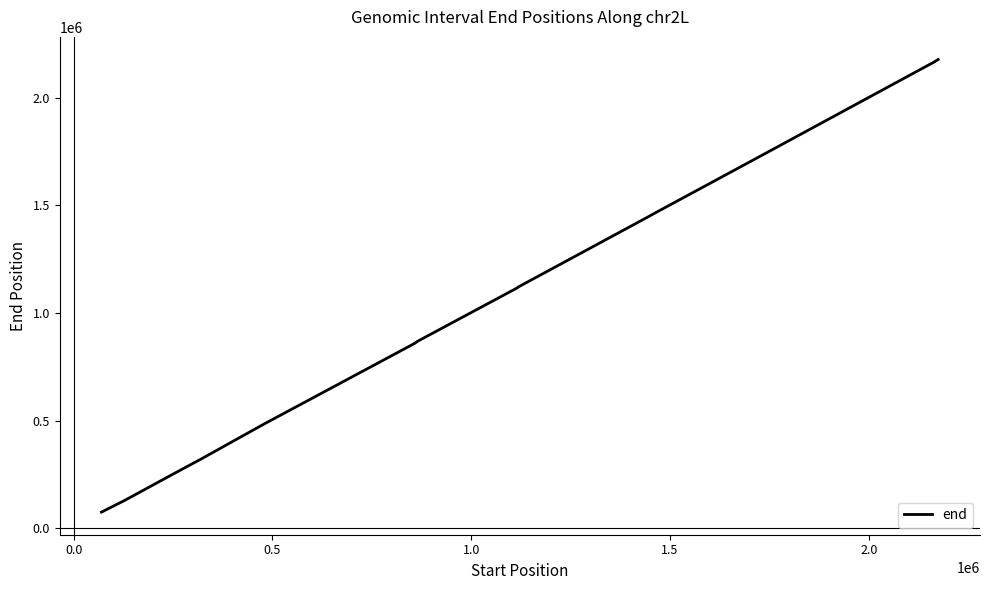

What is the smallest value displayed?

75584